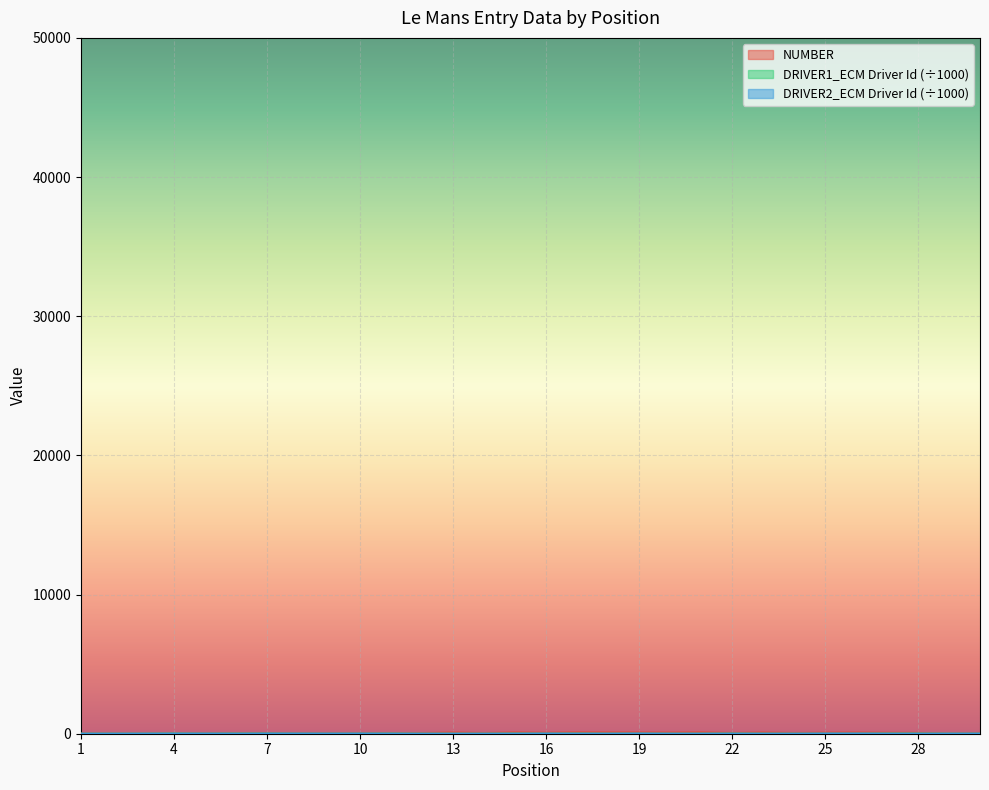

How many interior local peaks does the DRIVER2_ECM Driver Id series have?

8